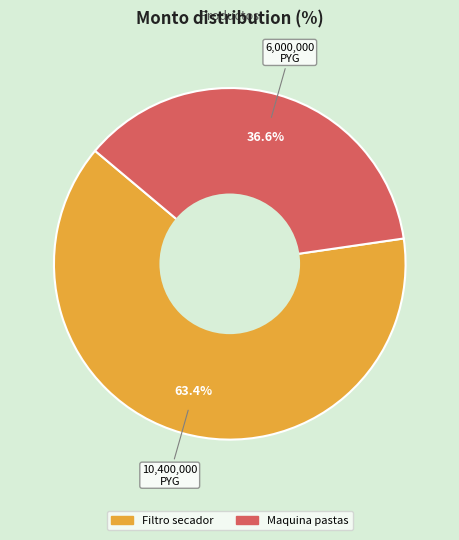

Count the number of slices in the pie.

2